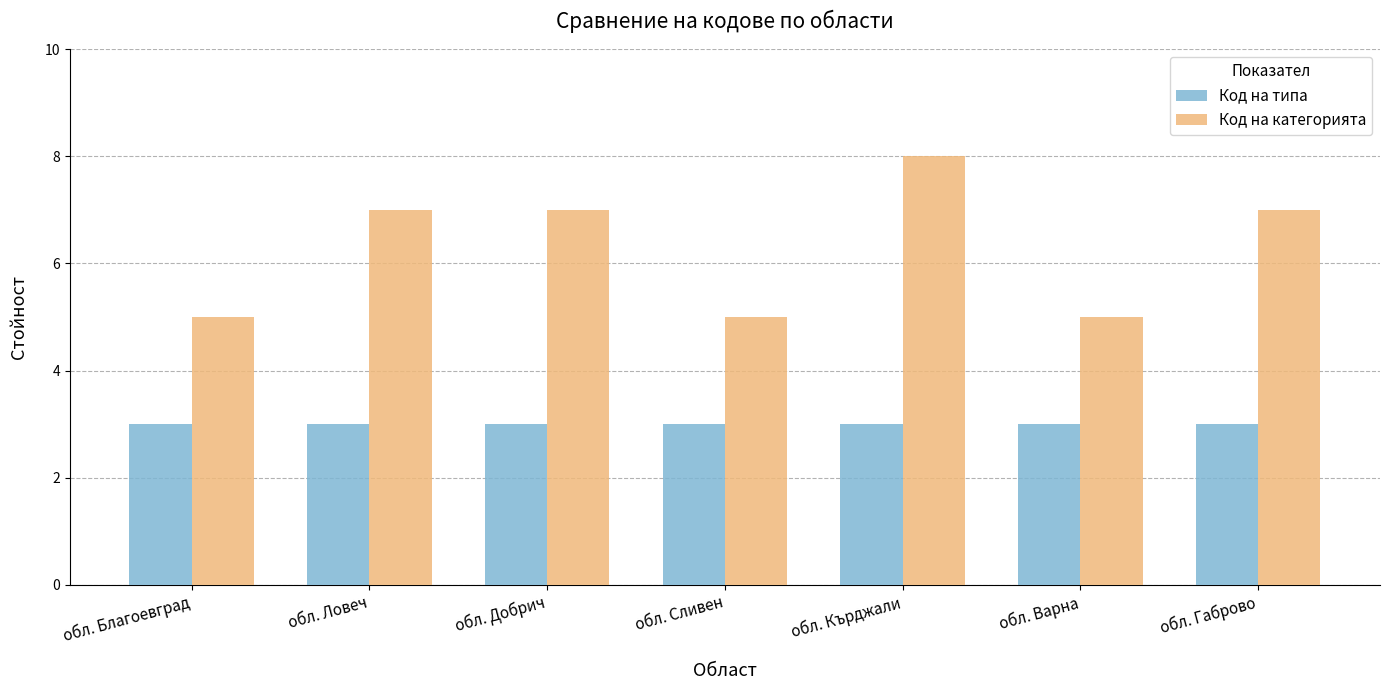

Reading right to left, extract all data points from this chart.

Код на типа: обл. Габрово=3	обл. Варна=3	обл. Кърджали=3	обл. Сливен=3	обл. Добрич=3	обл. Ловеч=3	обл. Благоевград=3
Код на категорията: обл. Габрово=7	обл. Варна=5	обл. Кърджали=8	обл. Сливен=5	обл. Добрич=7	обл. Ловеч=7	обл. Благоевград=5